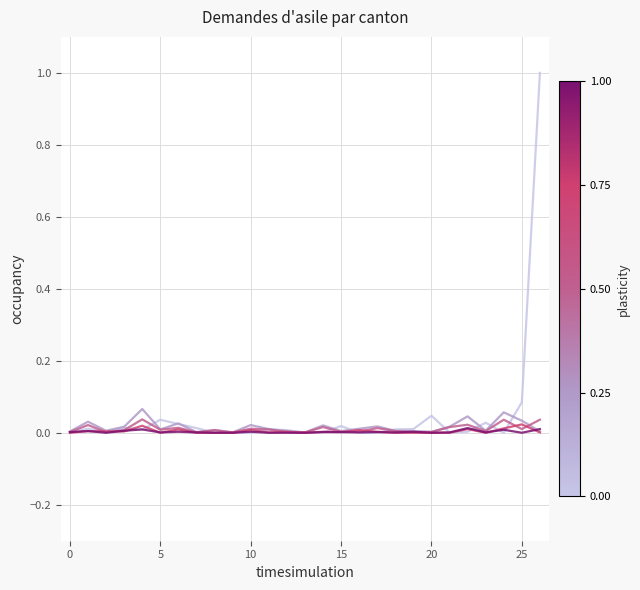

What is the maximum value shown in the chart?

1.0